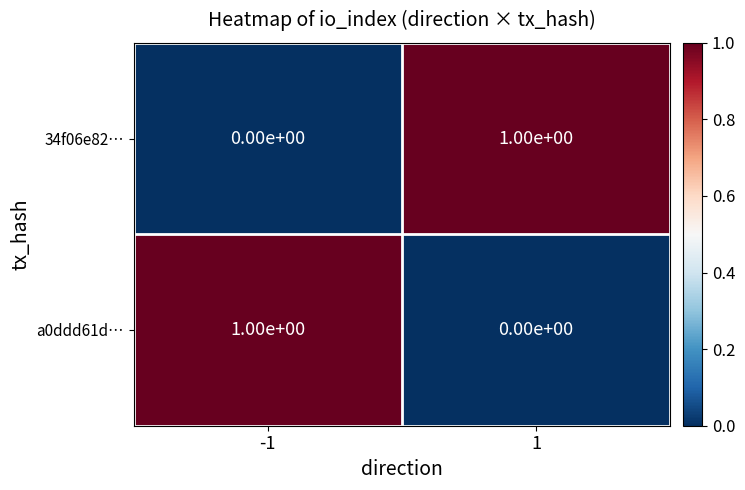

True or false: a0ddd61d… has a value of 0 at 1.

True